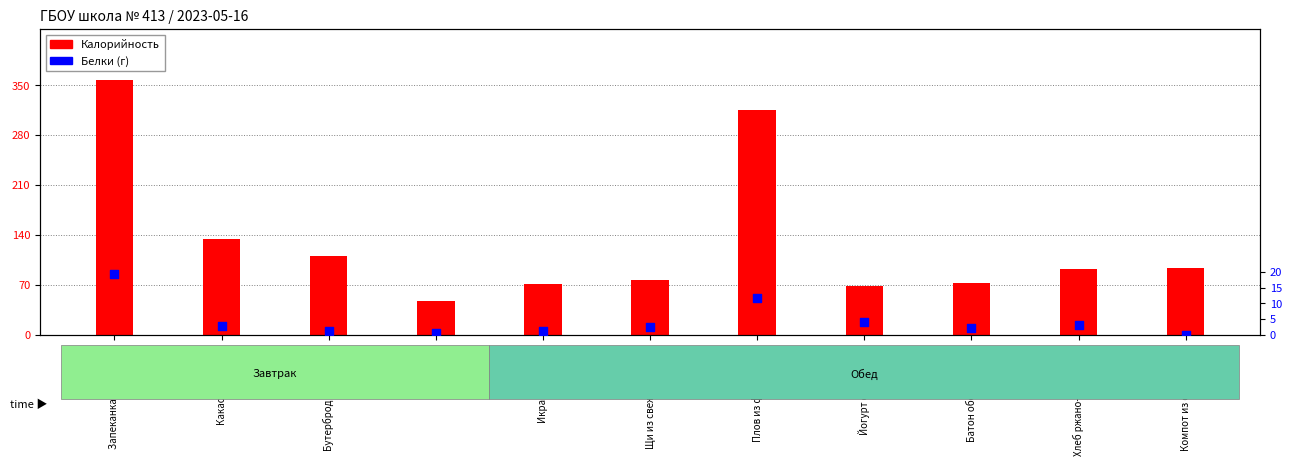

At which category is the sum across all series the highest?

Запеканка из творо…